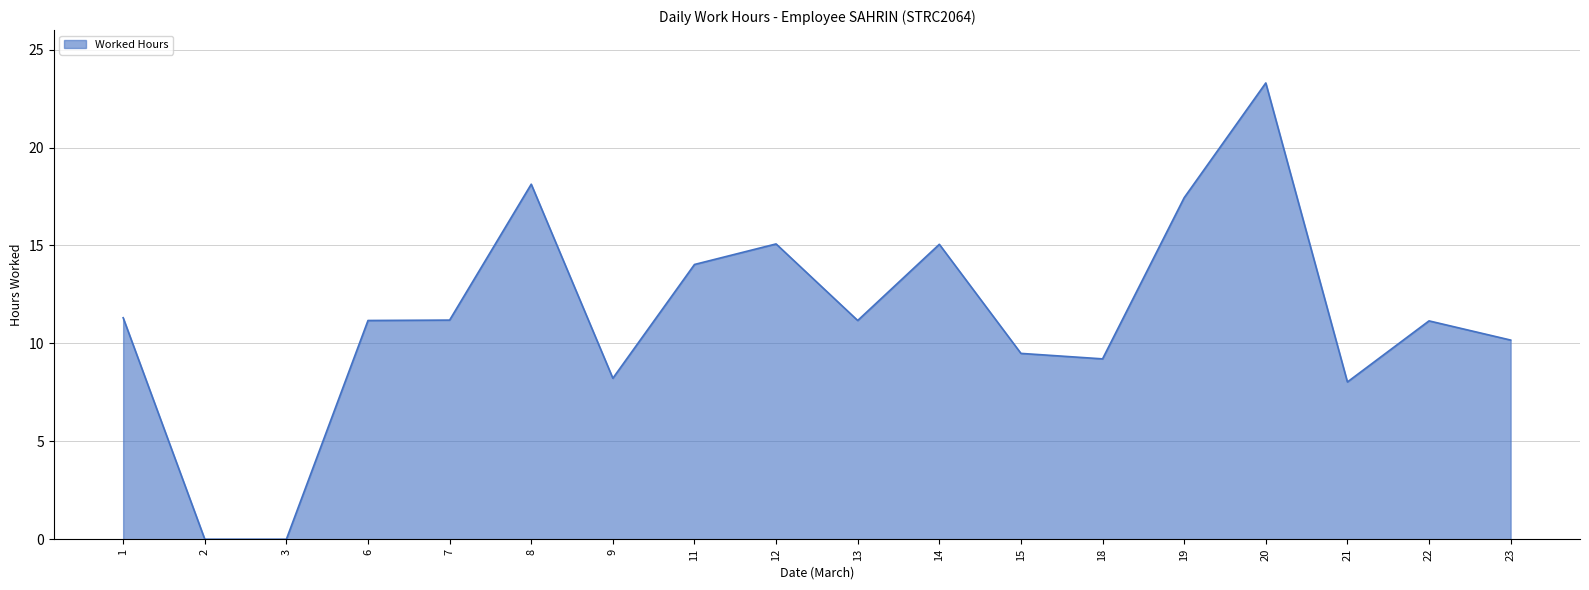

What is the change in value from 12 to 20?

+8.2